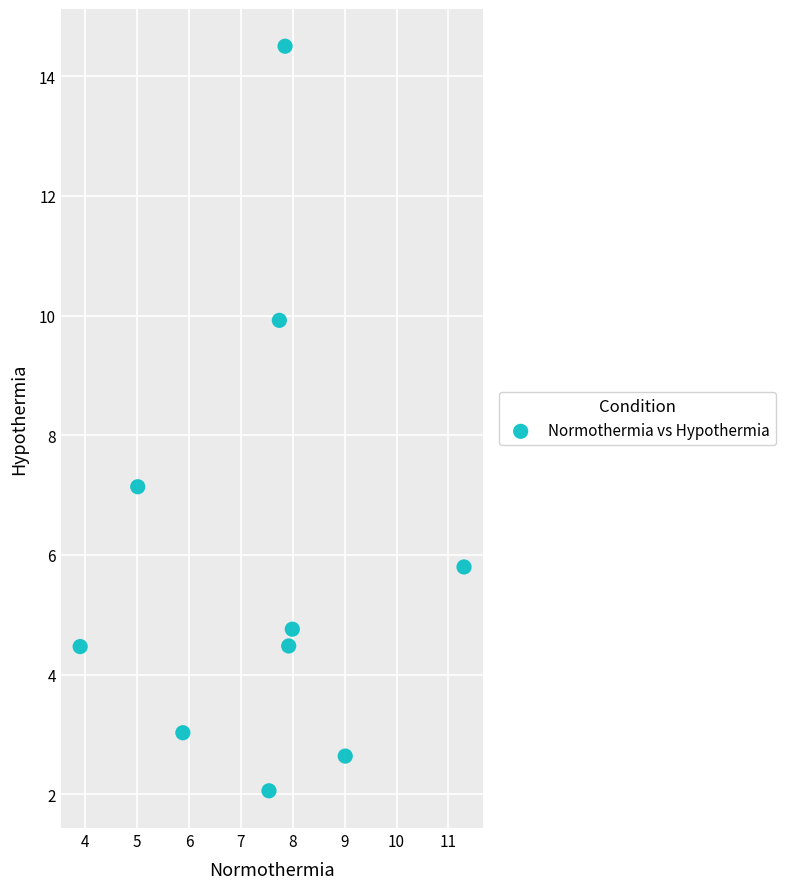

What is the range of Y values (max minus min)?

12.4